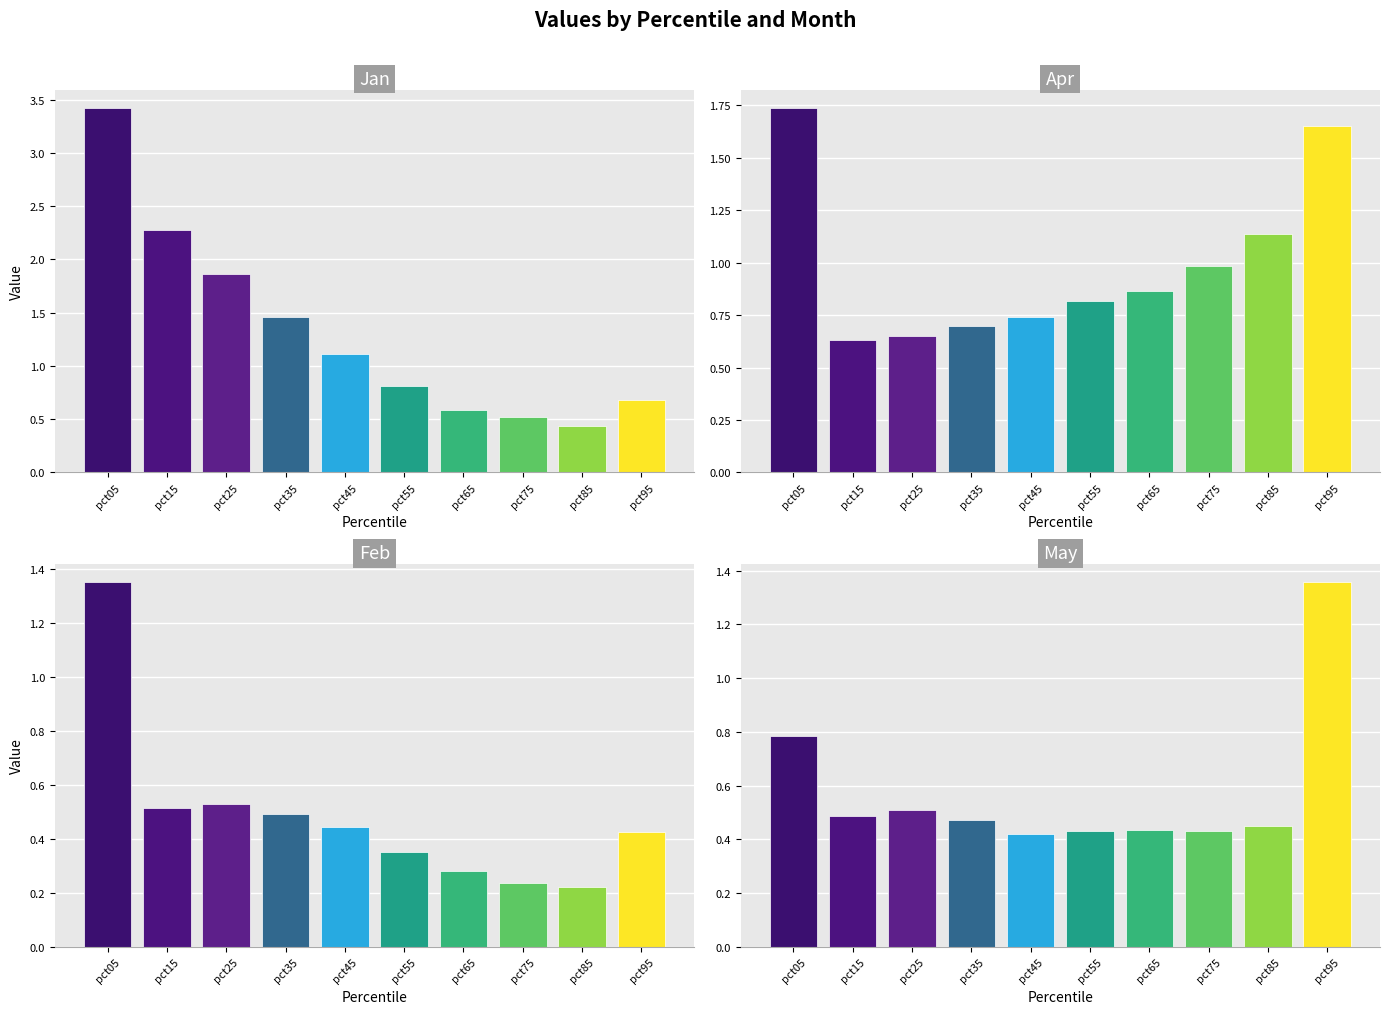

Does the chart contain stacked bars?

No